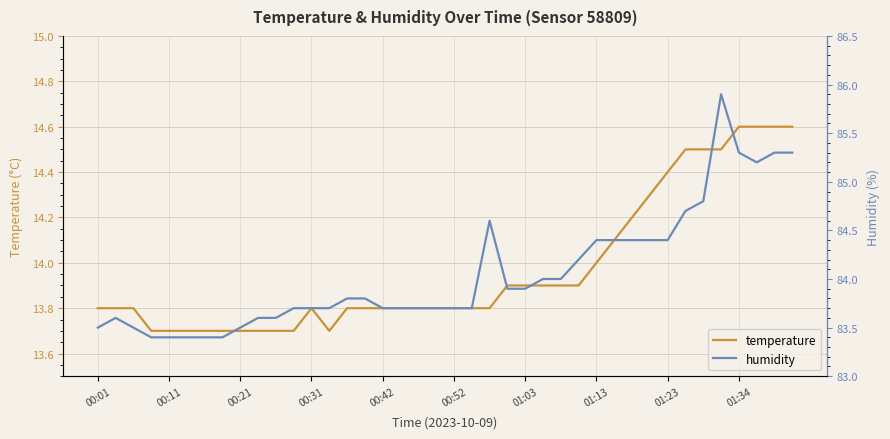

What is the difference between the maximum and minimum values in the temperature series?

0.9